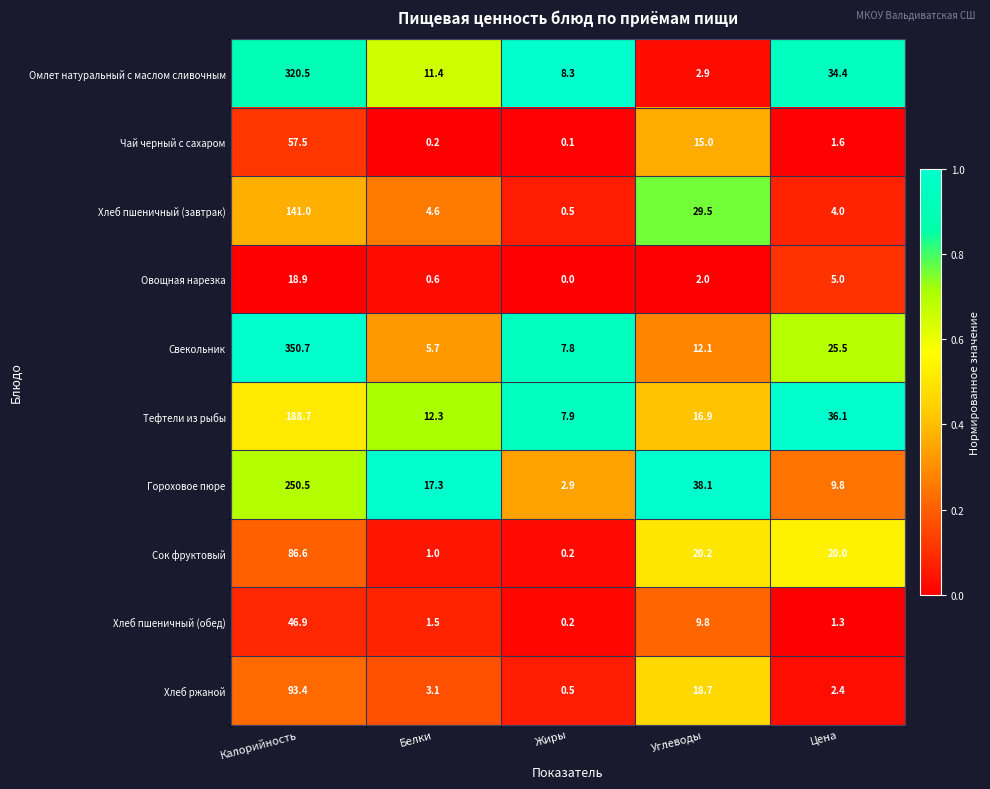

How many data points in Овощная нарезка are less than 2?

2